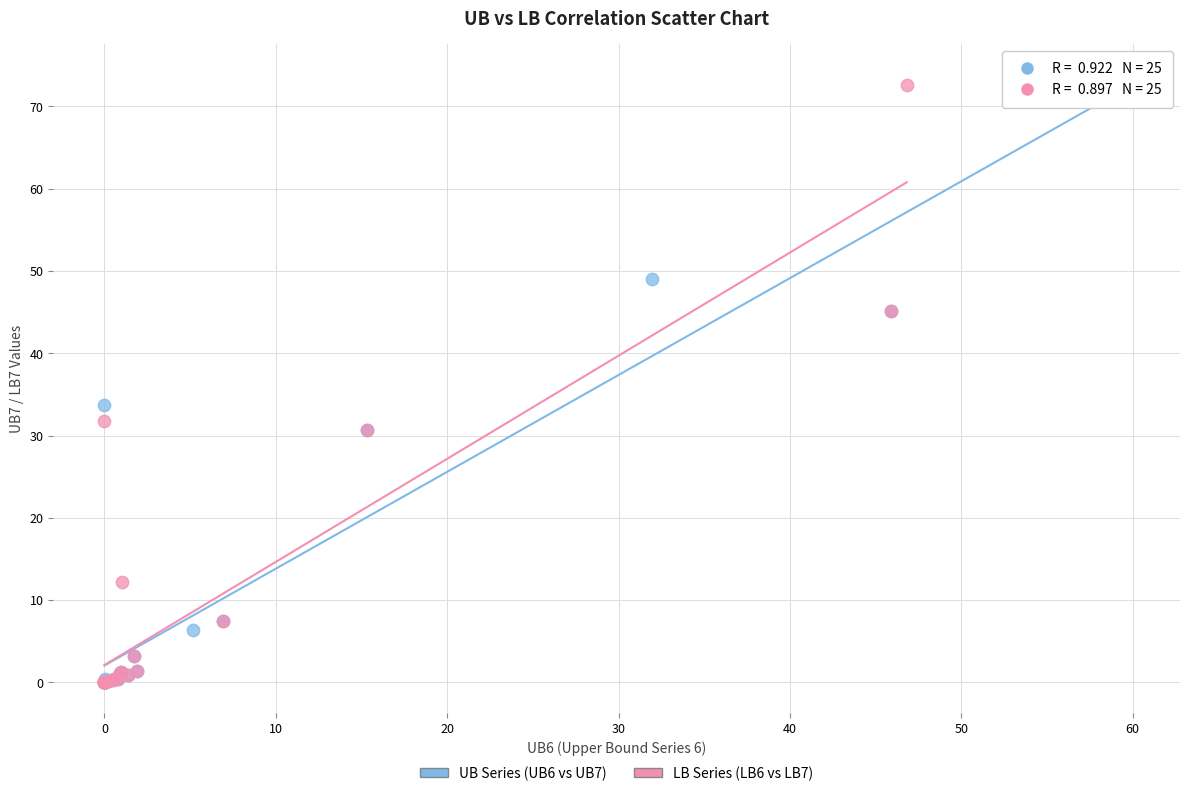

Which series has the largest Y range (max minus min)?

UB Series (UB6 vs UB7)